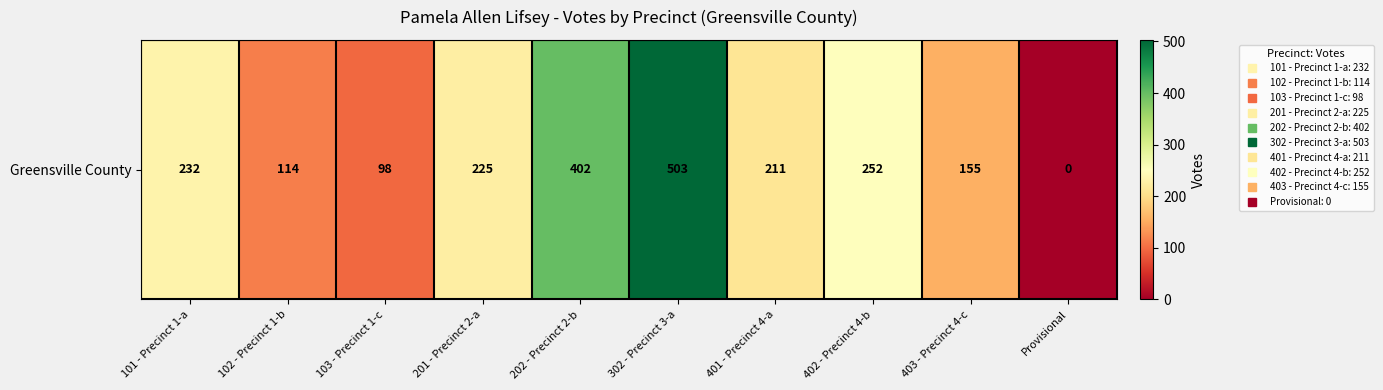

What is the maximum value shown in the chart?

503